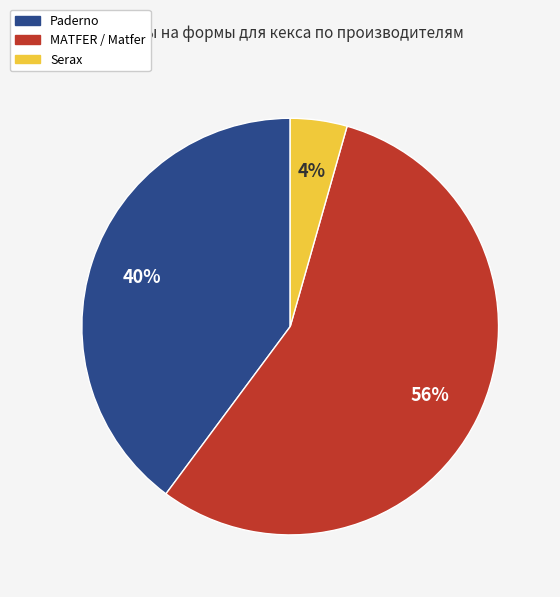

How many segments does this pie chart have?

3